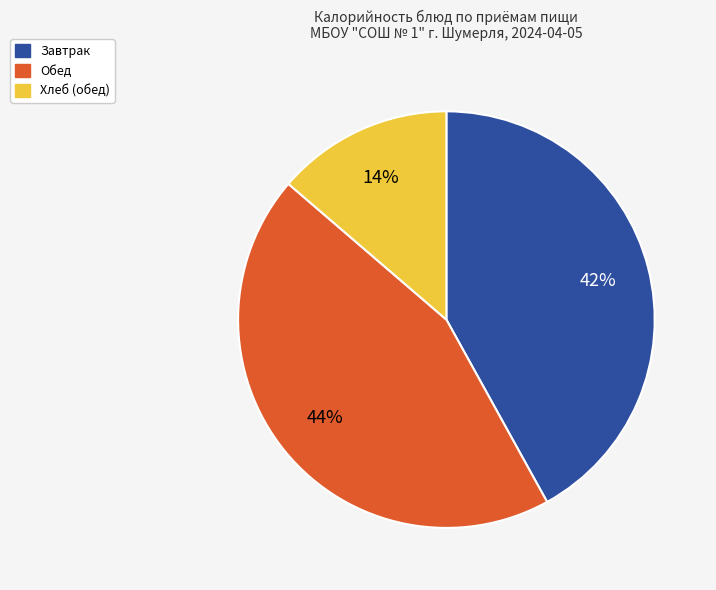

To the nearest percent, what is the average slice percentage?

33%